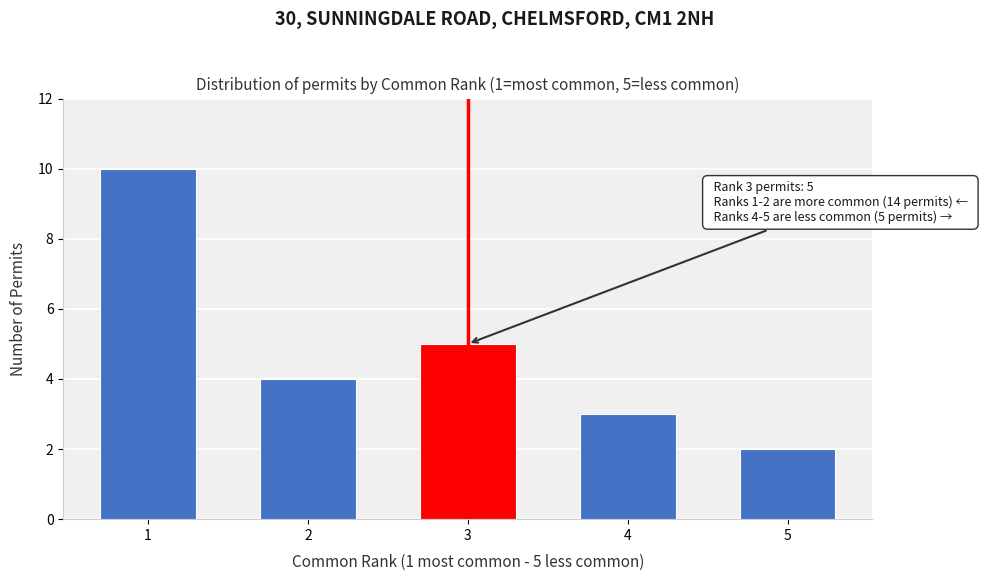

Reading right to left, extract all data points from this chart.

5=2	4=3	3=5	2=4	1=10